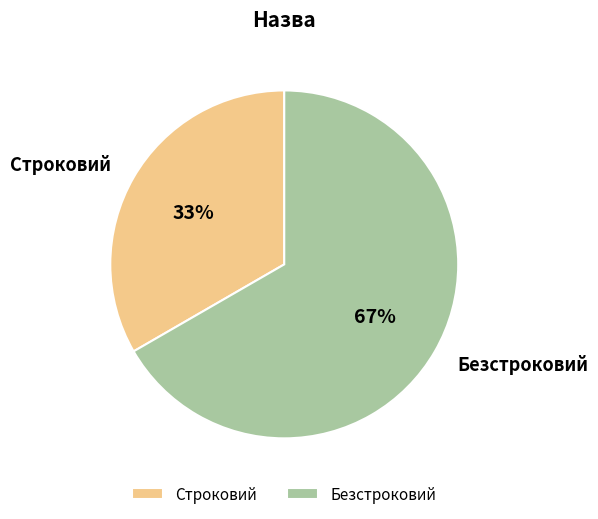

Which slice represents more than half of the pie?

Безстроковий